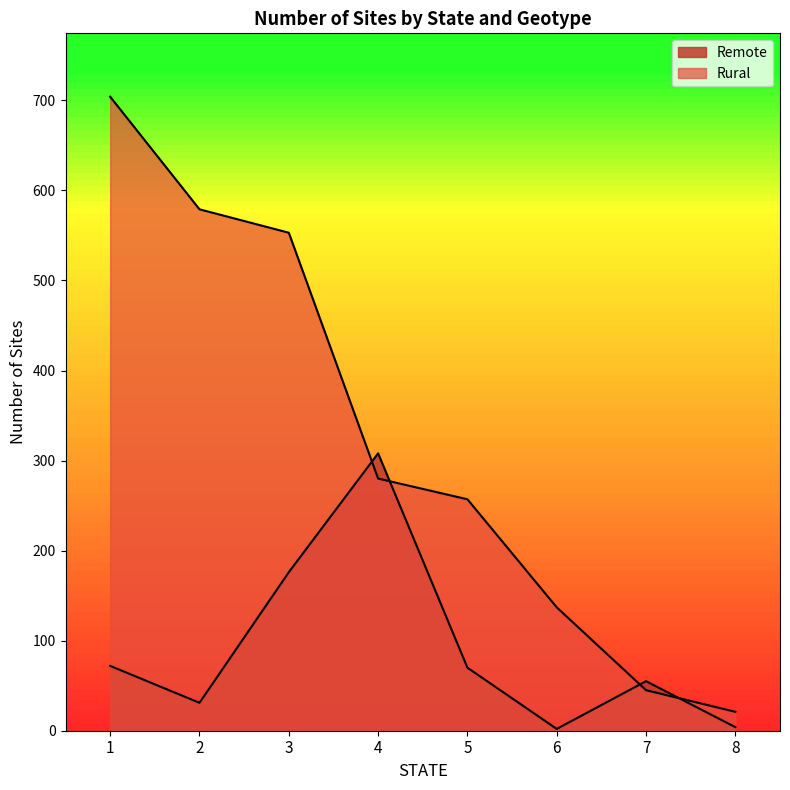

Is the value of Rural at 2 greater than the value of Remote at 5?

Yes